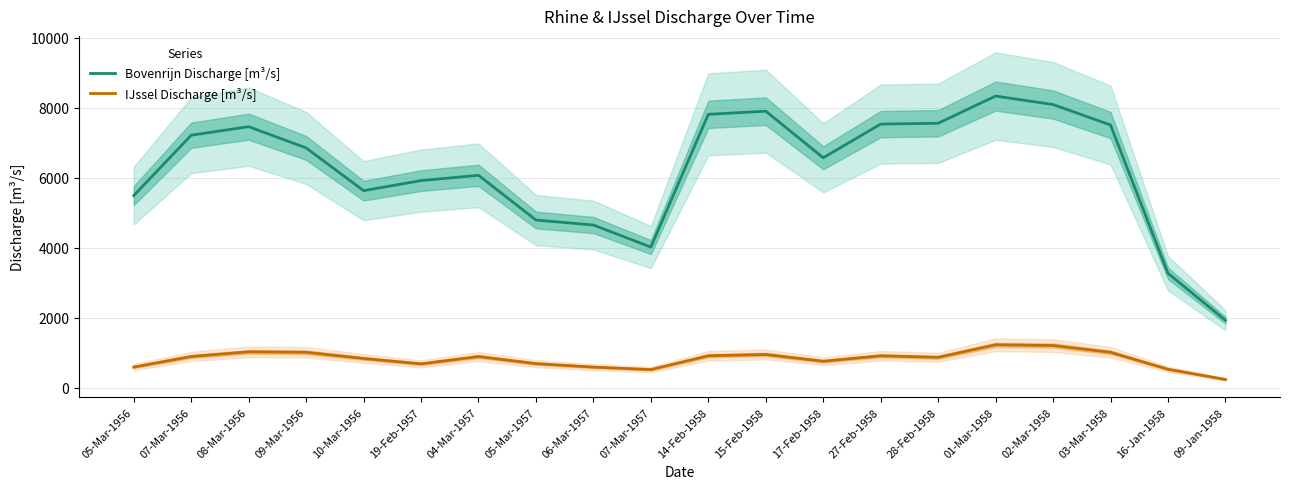

Reading left to right, transcribe all the data shown in this chart.

Bovenrijn Discharge [m³/s]: 5491	7216	7460	6853	5631	5919	6070	4792	4649	4019	7812	7903	6571	7534	7558	8335	8093	7508	3270	1927
IJssel Discharge [m³/s]: 590	892	1025	1012	836	682	890	688	589	518	913	949	756	912	868	1226	1205	1012	528	235